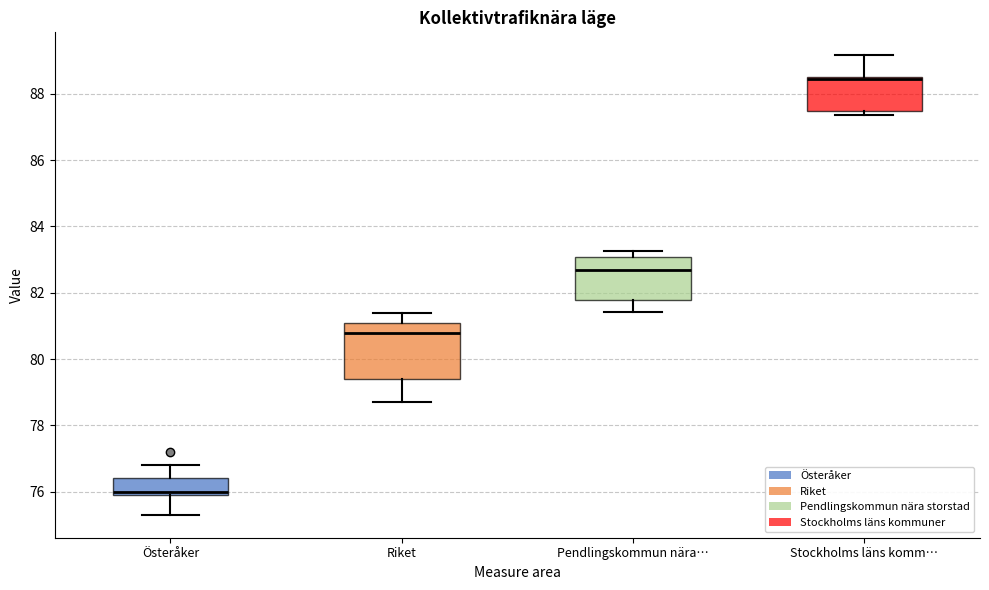

Reading left to right, transcribe this box plot: for each box, give where its median line is, the range the box spans, and where its two whiskers end, as read against the y-axis. The values are not printed on the chart, so give them approximately, as read against the axis.

Österåker: median 76.0 (just above the box's lower edge), box 76.0 to 76.4, whiskers 75.4 to 76.8
Riket: median 80.8, box 79.4 to 81.2, whiskers 78.8 to 81.4
Pendlingskommun nära…: median 82.6, box 81.8 to 83.0, whiskers 81.4 to 83.2
Stockholms läns komm…: median 88.4 (drawn on the box's upper edge), box 87.4 to 88.6, whiskers 87.4 (just below the box's lower edge) to 89.2